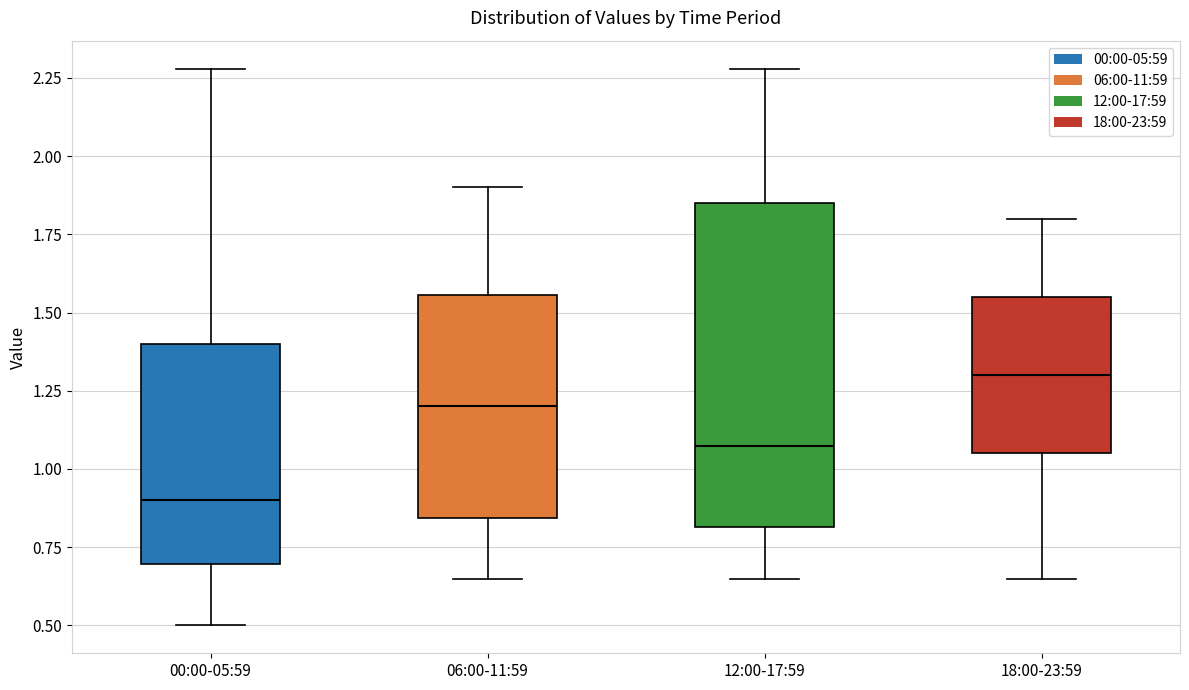

Reading left to right, read every box against the y-axis: the position of its median line, the range the box covers, and the ends of its whiskers. The values are not printed on the chart, so give them approximately, as read against the axis.

00:00-05:59: median 0.90, box 0.70 to 1.40, whiskers 0.50 to 2.30
06:00-11:59: median 1.20, box 0.85 to 1.55, whiskers 0.65 to 1.90
12:00-17:59: median 1.10, box 0.80 to 1.85, whiskers 0.65 to 2.30
18:00-23:59: median 1.30, box 1.05 to 1.55, whiskers 0.65 to 1.80